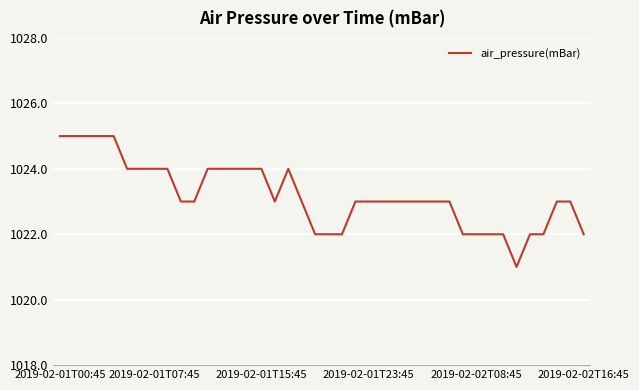

What is the minimum value shown in the chart?

1021